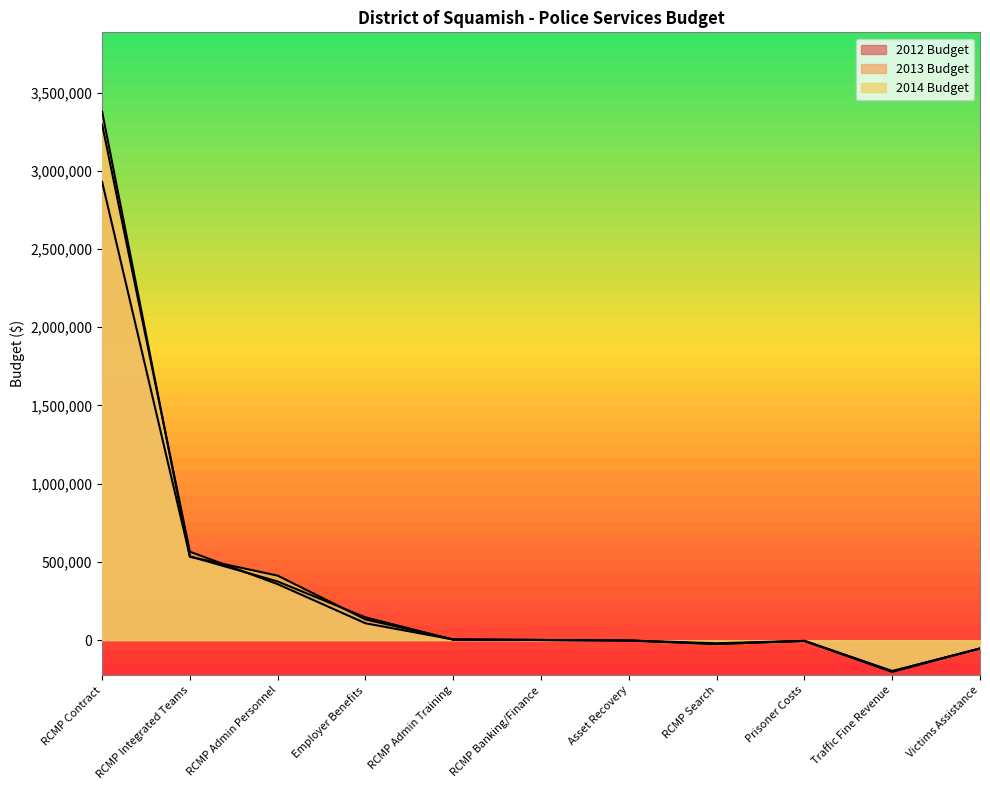

Where does the 2012 Budget series first go above 900?

RCMP Contract